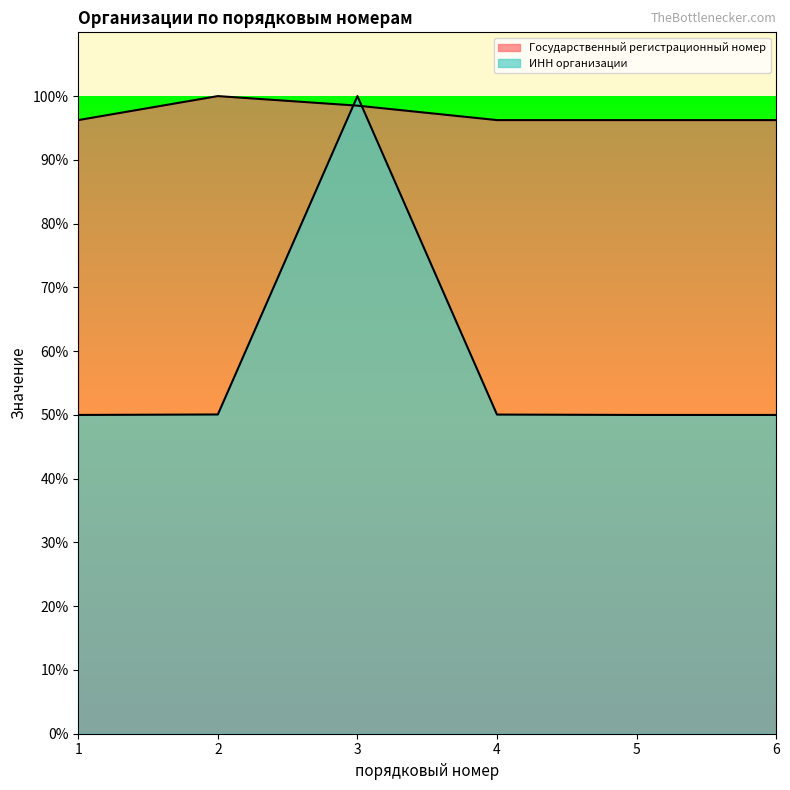

Where is the first local minimum for Государственный регистрационный номер?

5